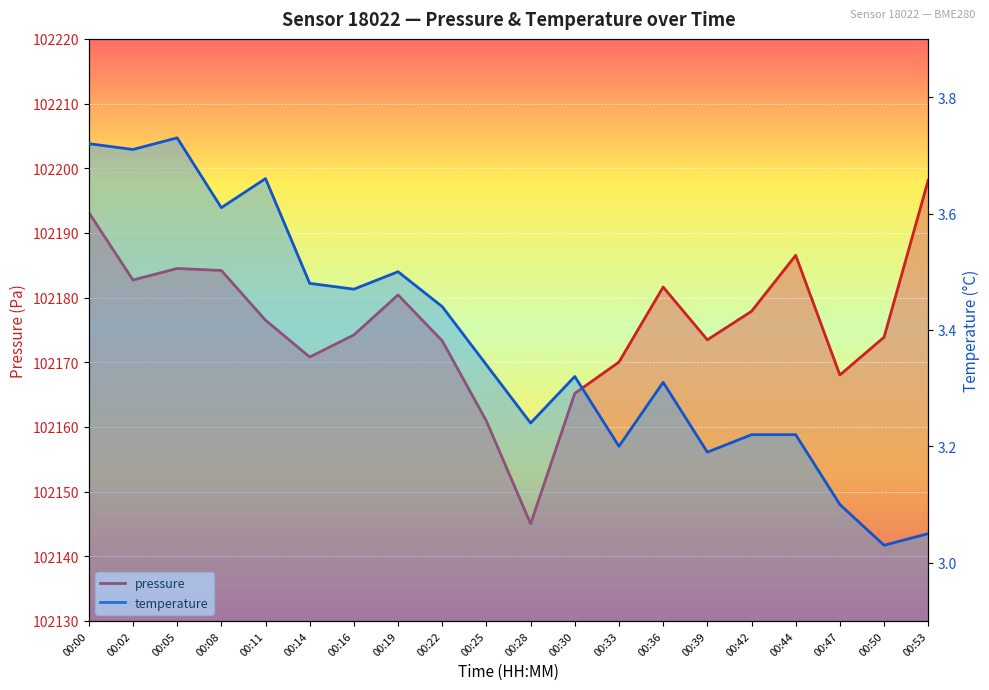

True or false: pressure and temperature cross at least once.

False